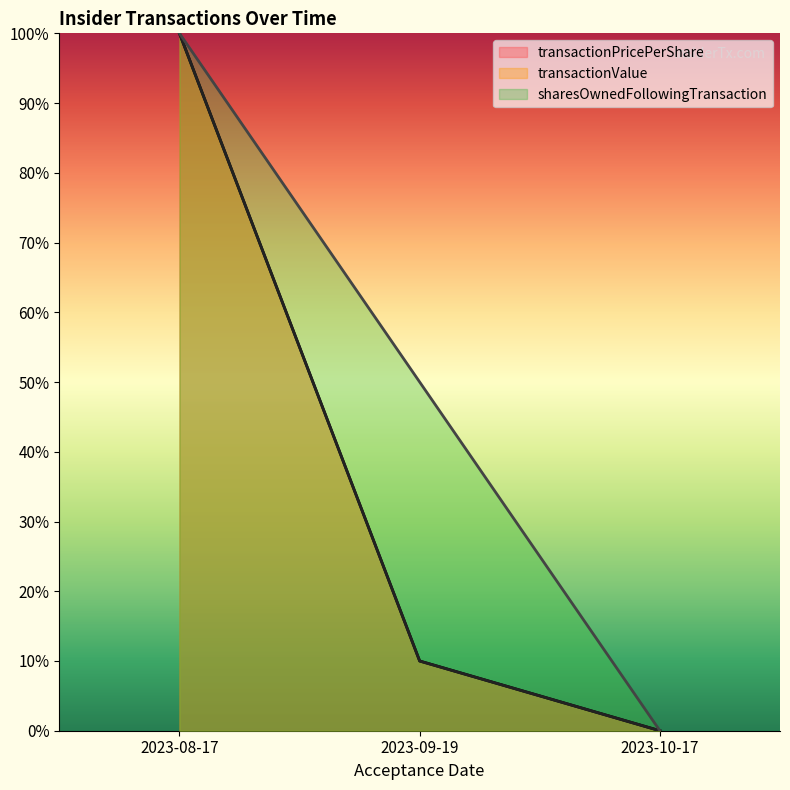

The value of transactionValue at 2023-10-17 is 0.0. True or false?

True